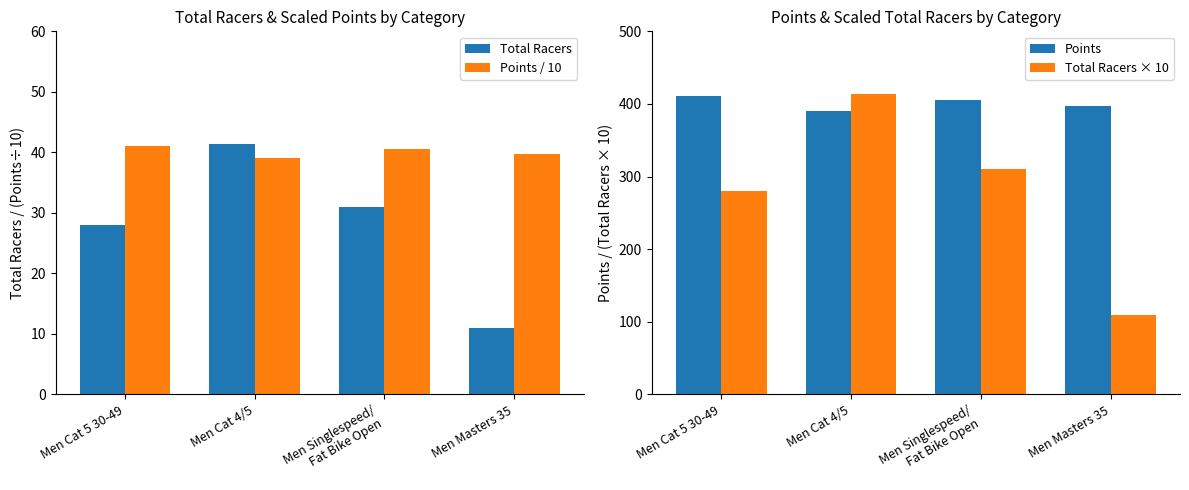

Which series has the widest spread of values?

Total Racers × 10